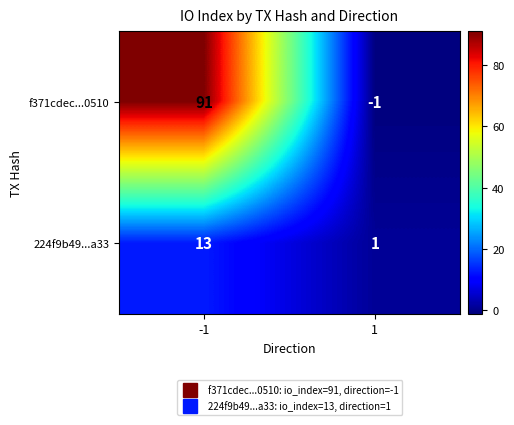

Reading left to right, transcribe all the data shown in this chart.

f371cdec...0510: 91	-1
224f9b49...a33: 13	1